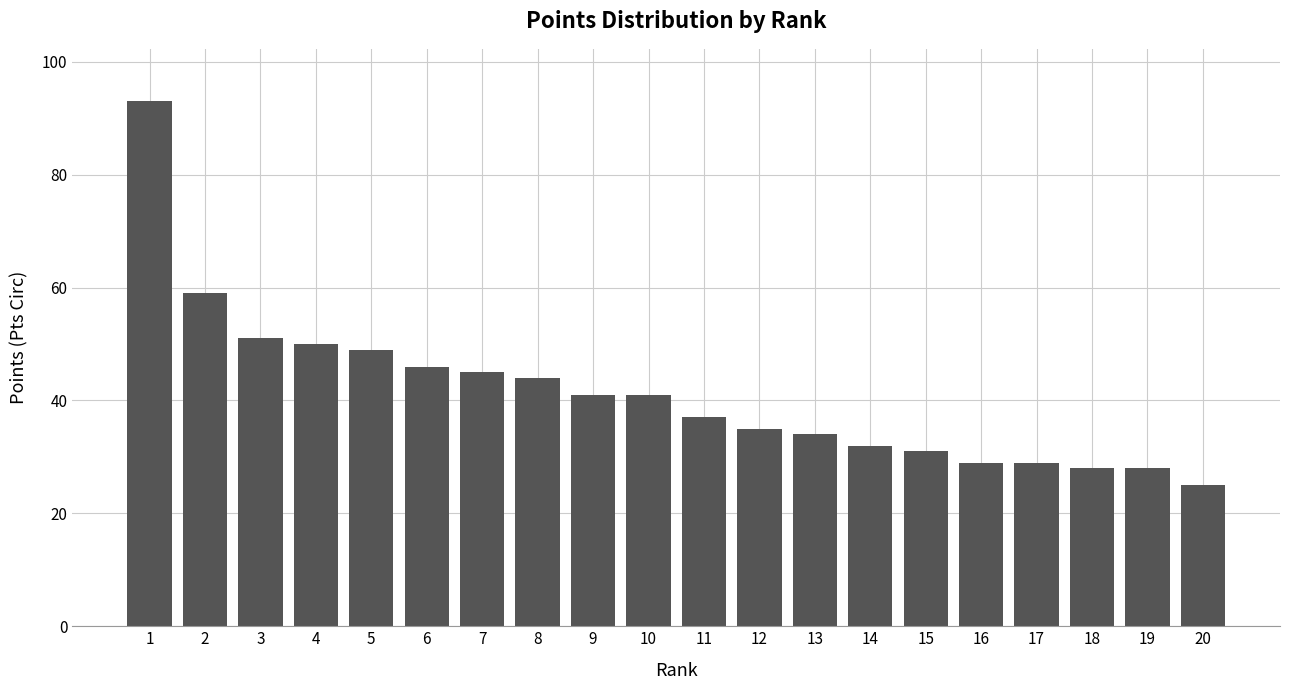

Reading left to right, list all the values displayed in this chart.

93	59	51	50	49	46	45	44	41	41	37	35	34	32	31	29	29	28	28	25